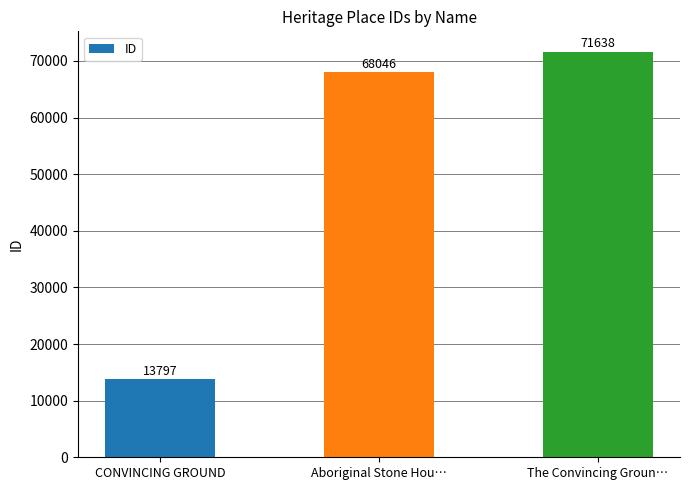

List the labels in order of value, smallest first.

CONVINCING GROUND, Aboriginal Stone Hou…, The Convincing Groun…